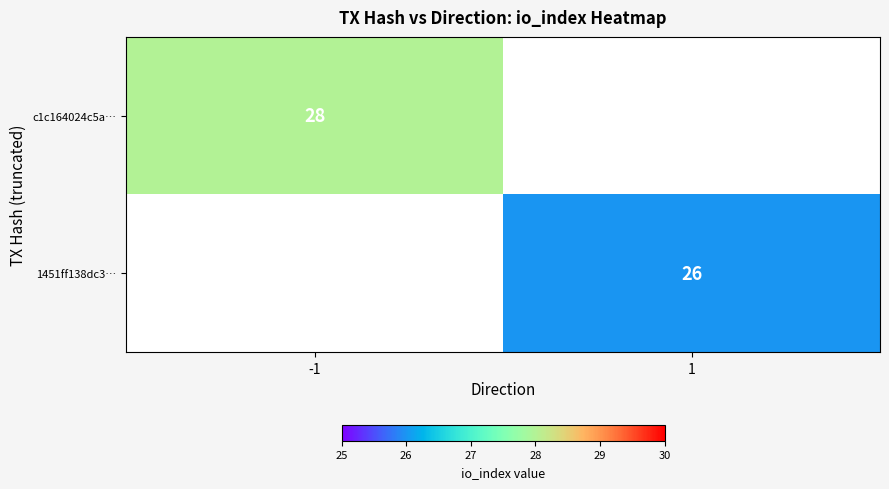

The c1c164024c5a… series shows 28 at -1. True or false?

True